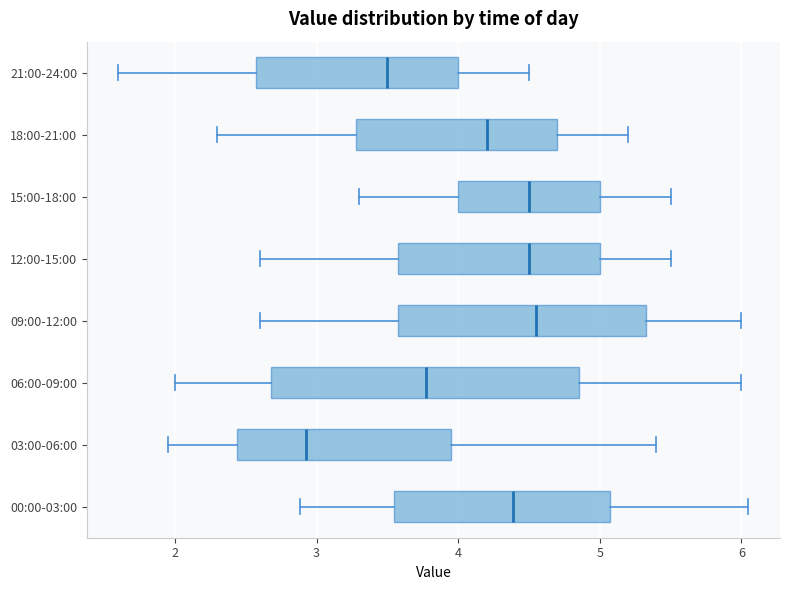

Comparing the boxes themselves (not the whiskers), which one is the widest?

06:00-09:00